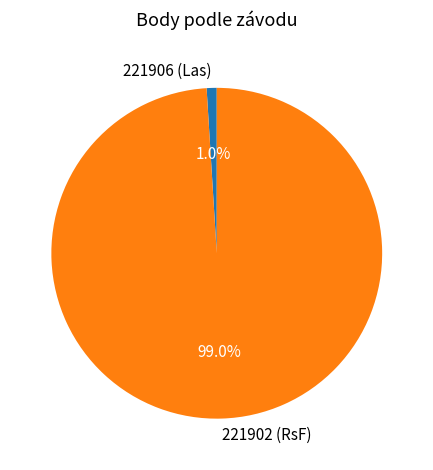

To the nearest percent, what is the average slice percentage?

50%